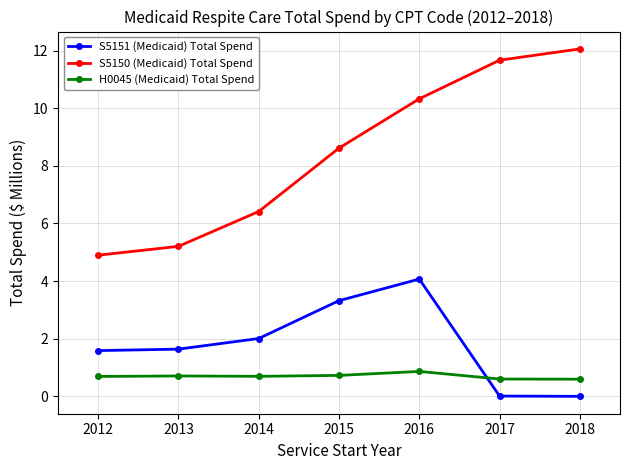

At how many categories does at least one series exceed 0?

7